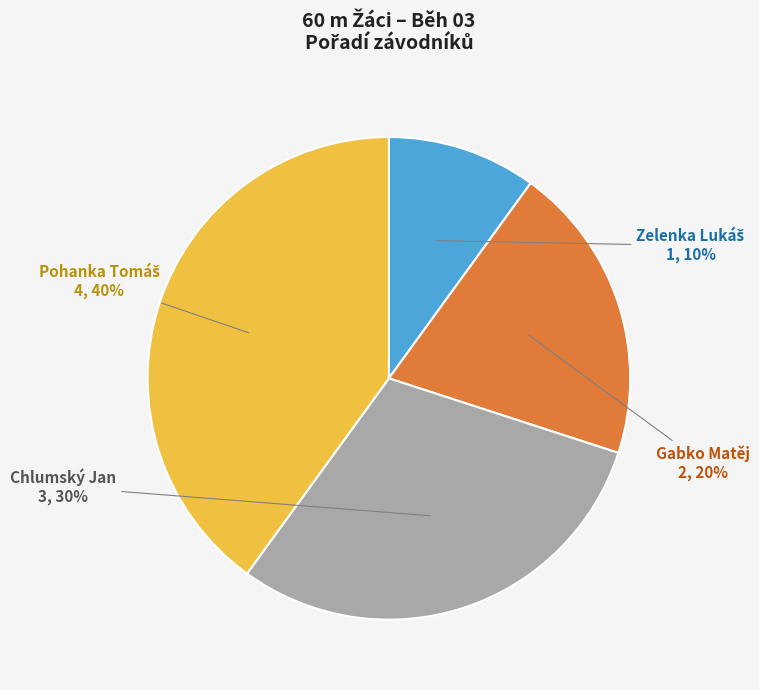

The Gabko Matěj slice represents 20% of the pie. True or false?

True